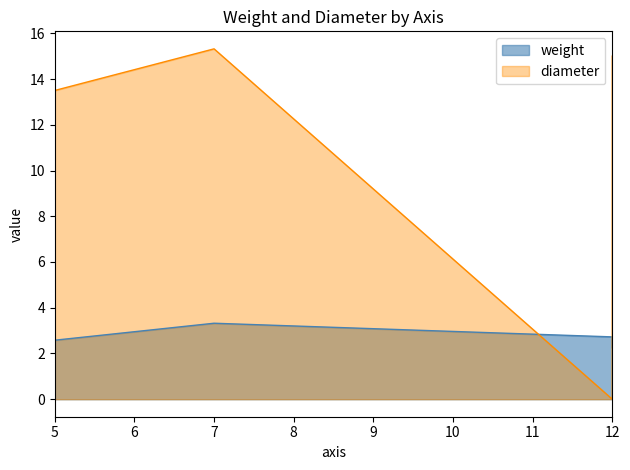

Which label corresponds to the largest value in the chart?

7